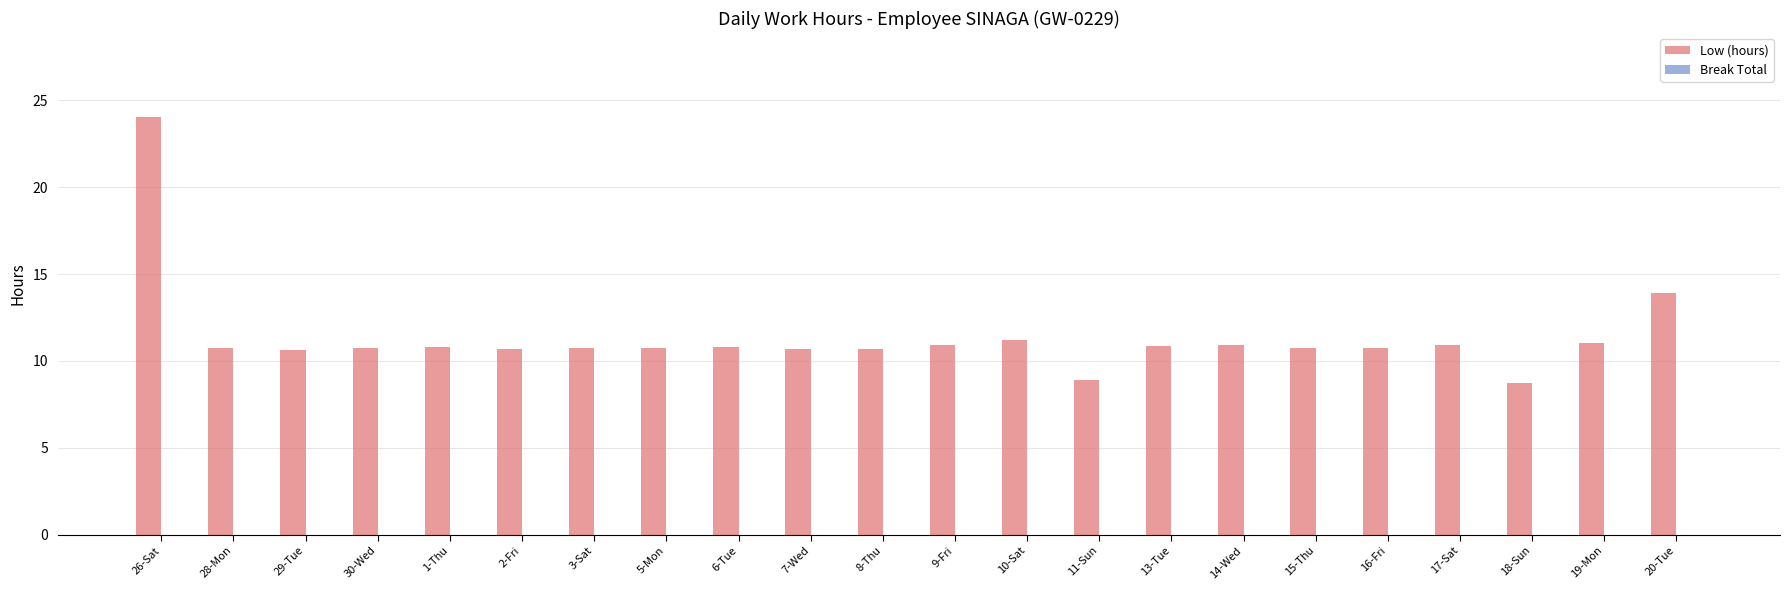

What is the label of the 15th bar from the right?

5-Mon